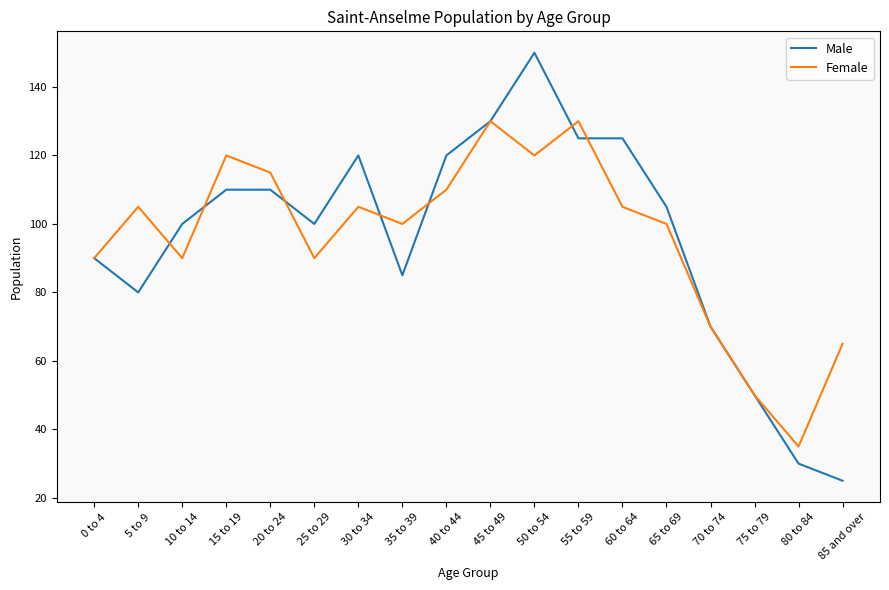

What position from the right is 0 to 4?

18